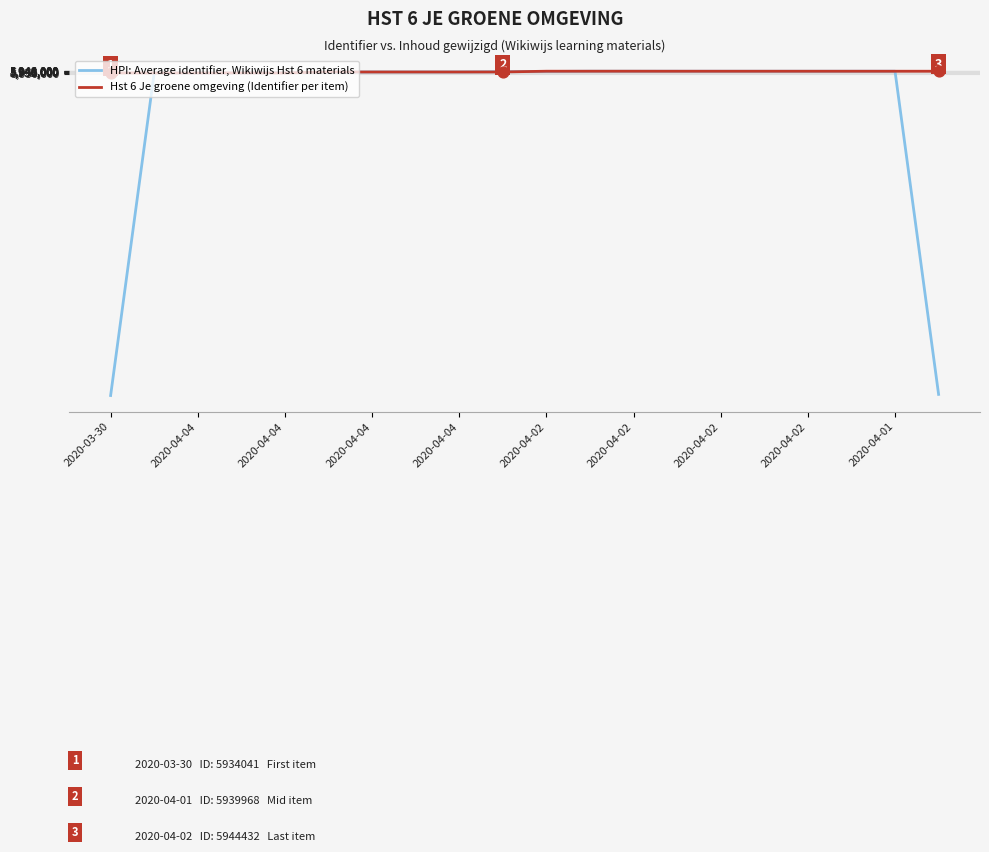

Which series has the largest total across all categories?

Hst 6 Je groene omgeving (Identifier per item)